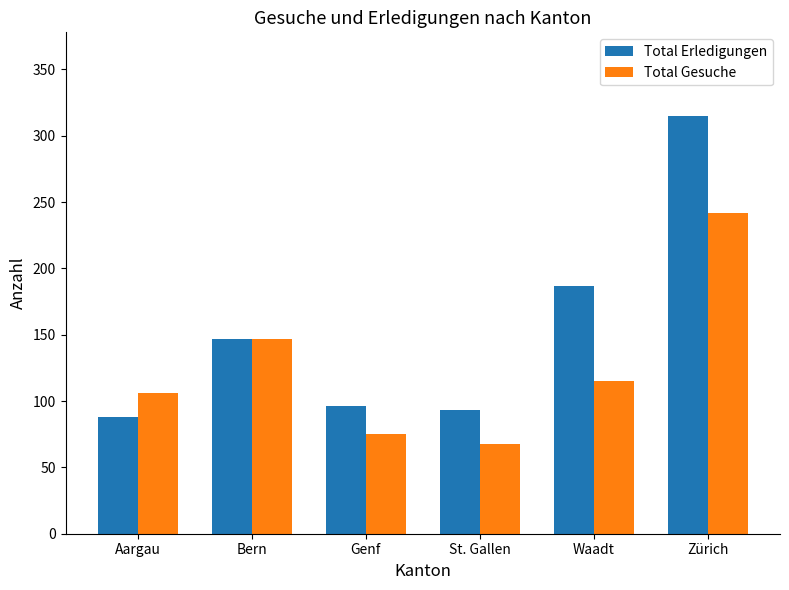

Does the chart contain any negative values?

No